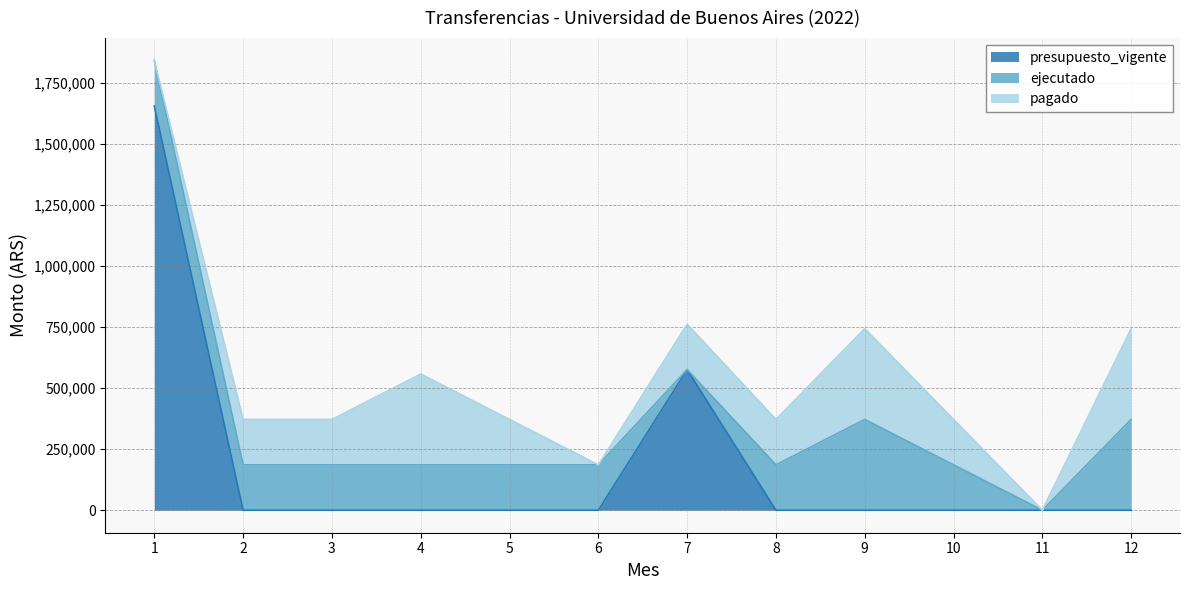

Is it true that pagado equals 186000 at 10?

True